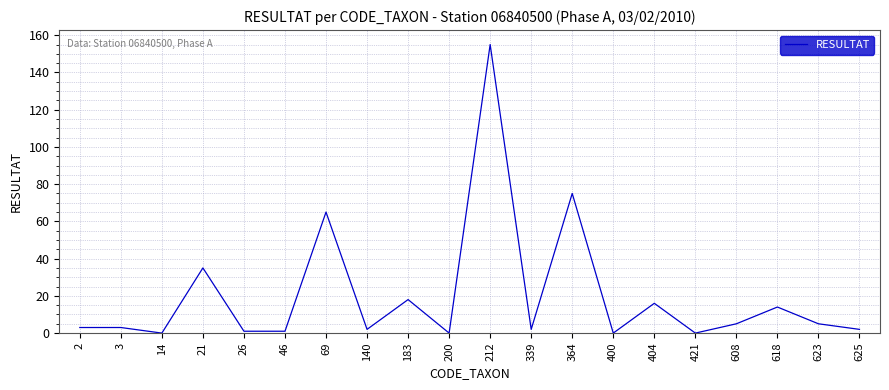

The value at 421 is 0. True or false?

True